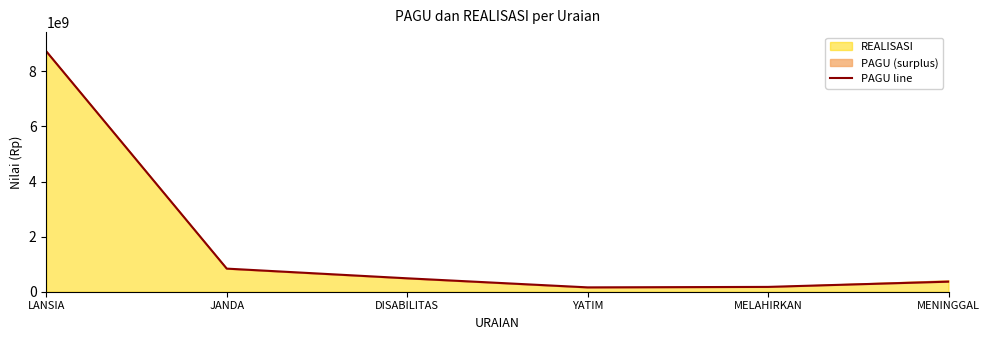

The value at DISABILITAS is 487000000. True or false?

True